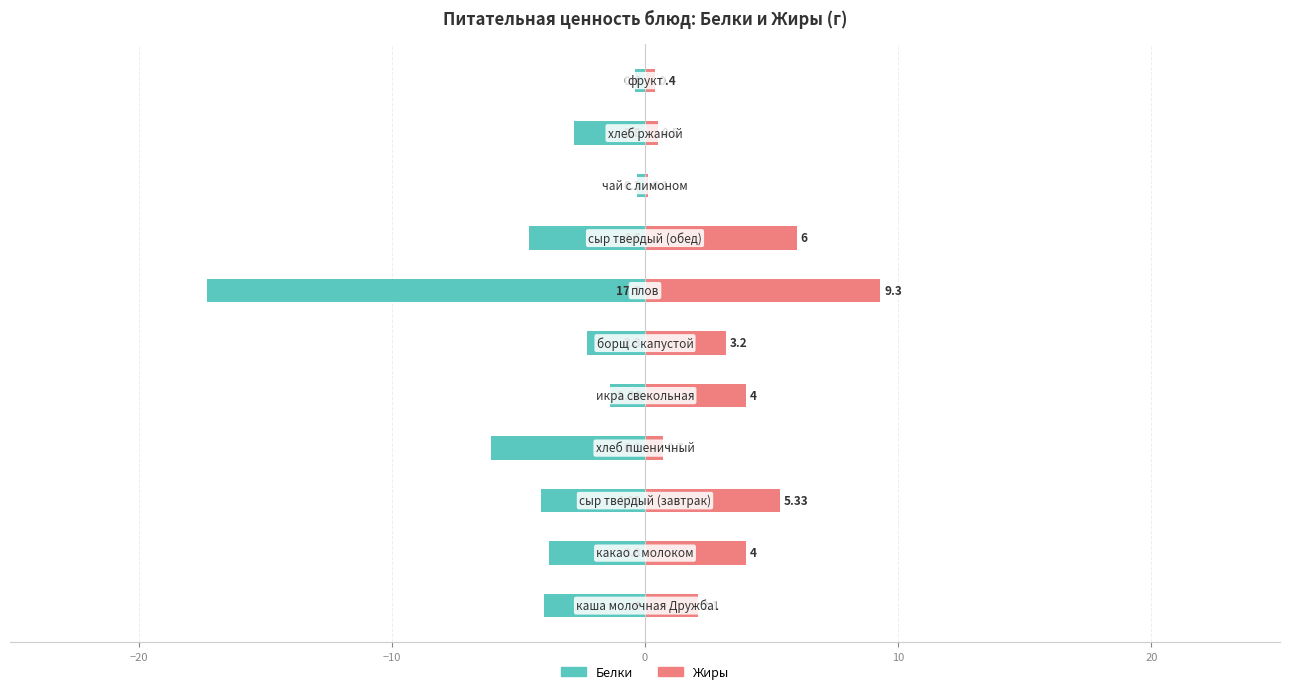

Is it true that Белки equals -3.9 at 9?

False